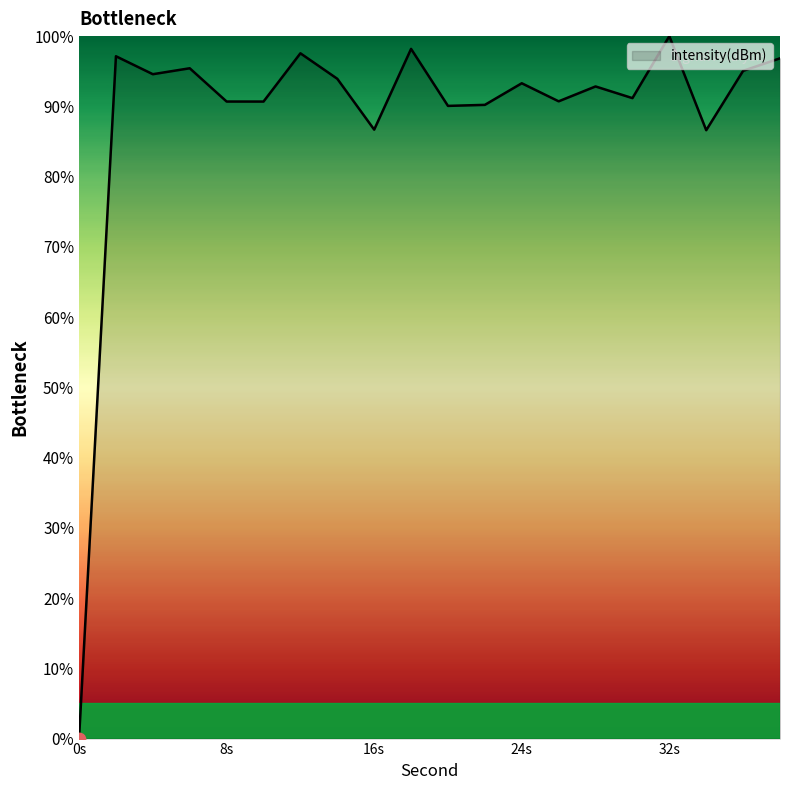

What is the greatest value displayed?

100.0